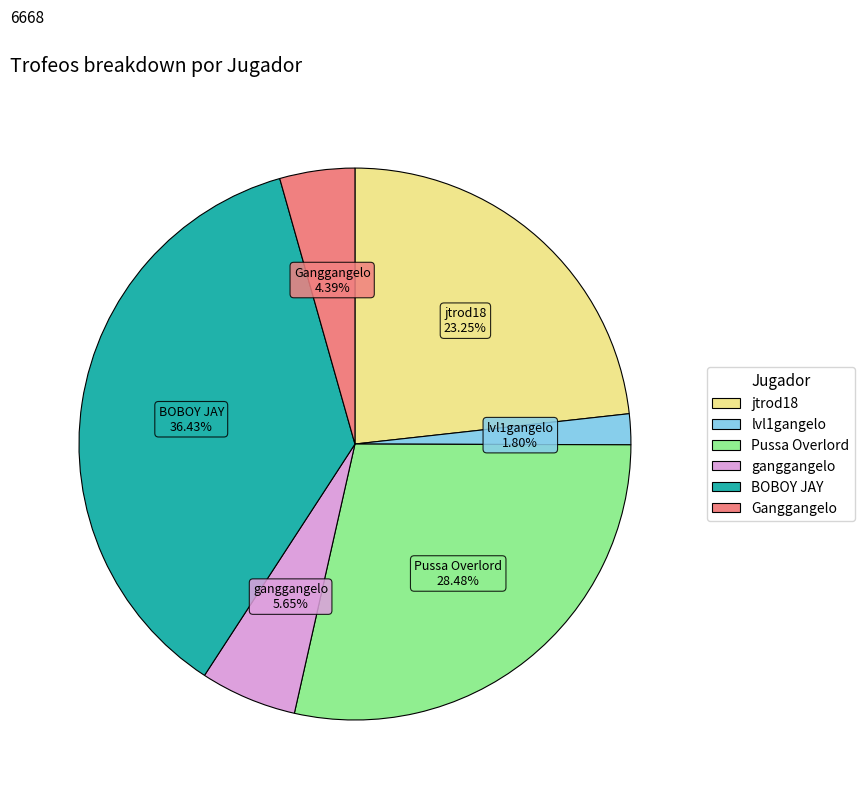

Does any single category account for the majority?

No